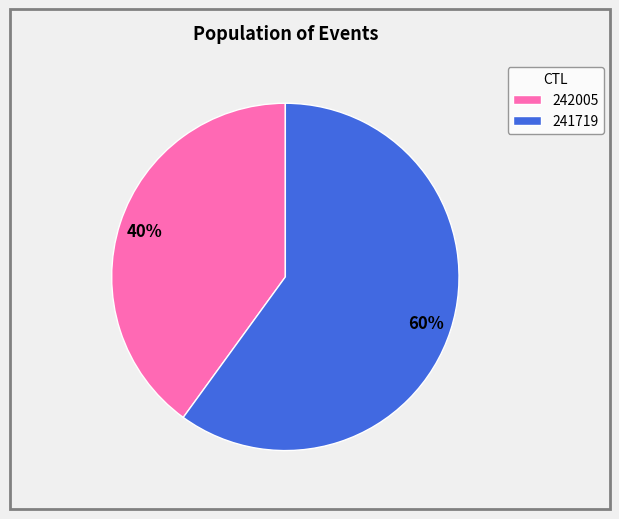

Which has a higher value, 242005 or 241719?

241719